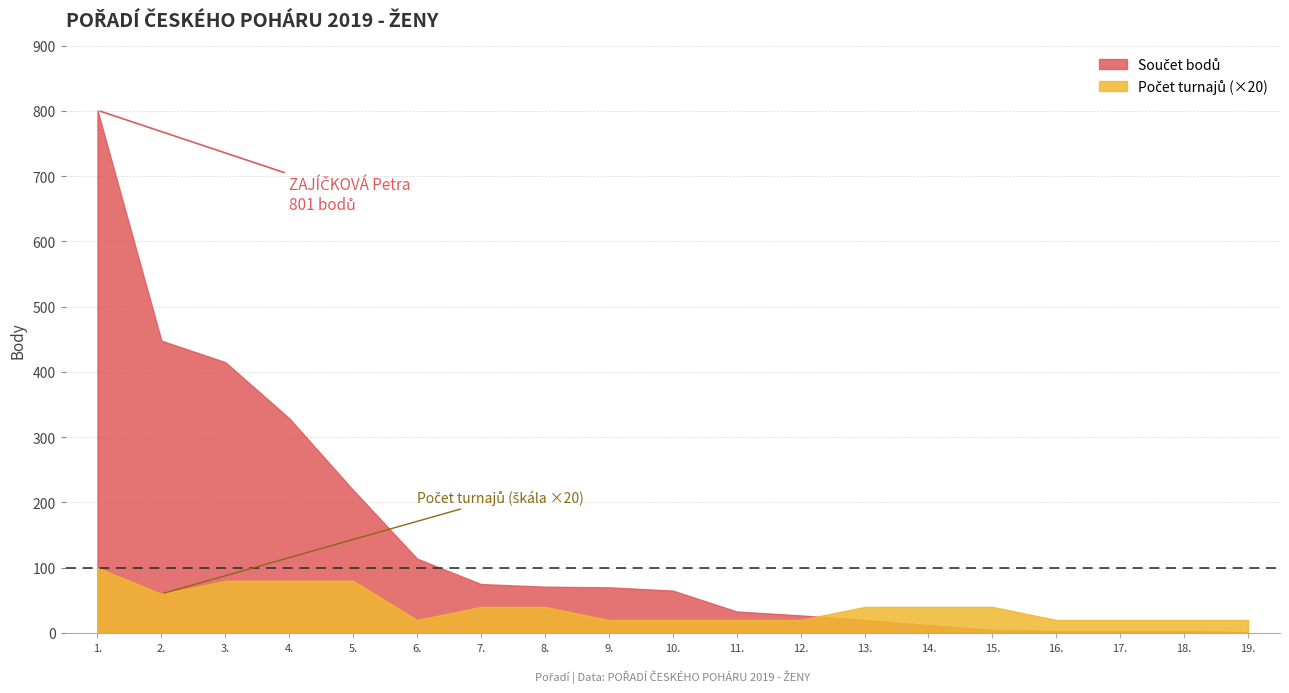

Reading left to right, transcribe all the data shown in this chart.

Součet bodů: 1.=801	2.=448	3.=415	4.=329	5.=219	6.=114	7.=75	8.=71	9.=70	10.=65	11.=33	12.=27	13.=20	14.=12	15.=5	16.=3	17.=3	18.=3	19.=1
Počet turnajů: 1.=100	2.=60	3.=80	4.=80	5.=80	6.=20	7.=40	8.=40	9.=20	10.=20	11.=20	12.=20	13.=40	14.=40	15.=40	16.=20	17.=20	18.=20	19.=20